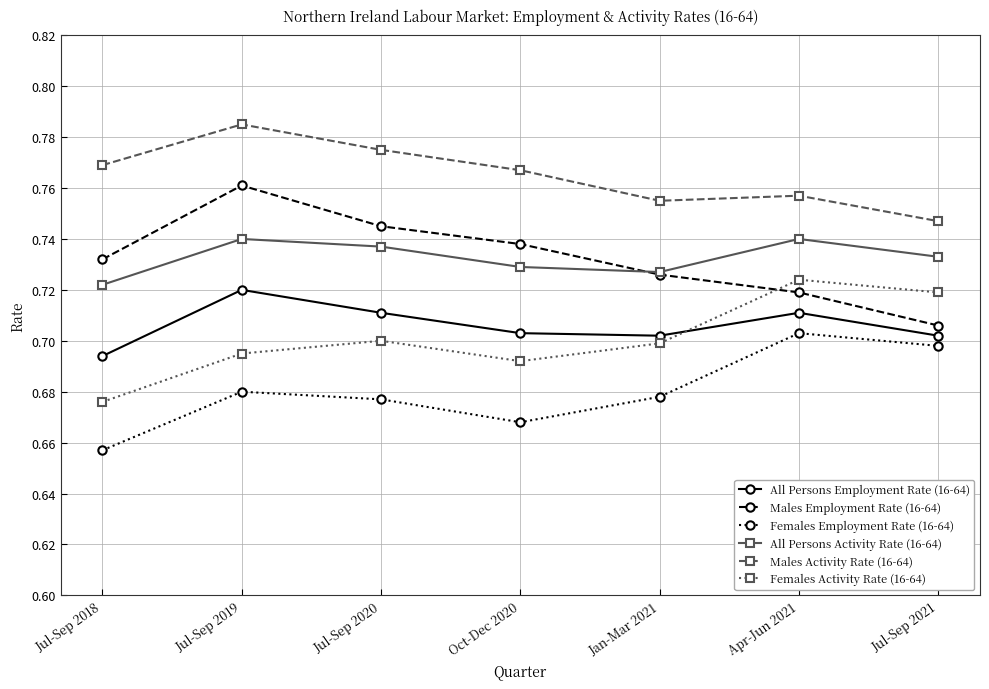

In Males Activity Rate (16-64), how many points are lower than both neighbors (excluding endpoints)?

1